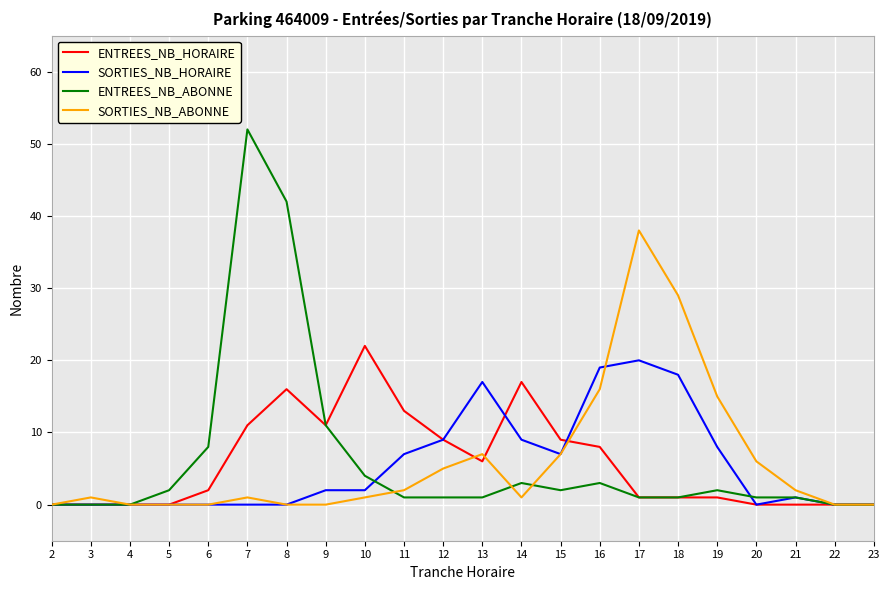

List the series in order of their peak value, lowest first.

SORTIES_NB_HORAIRE, ENTREES_NB_HORAIRE, SORTIES_NB_ABONNE, ENTREES_NB_ABONNE